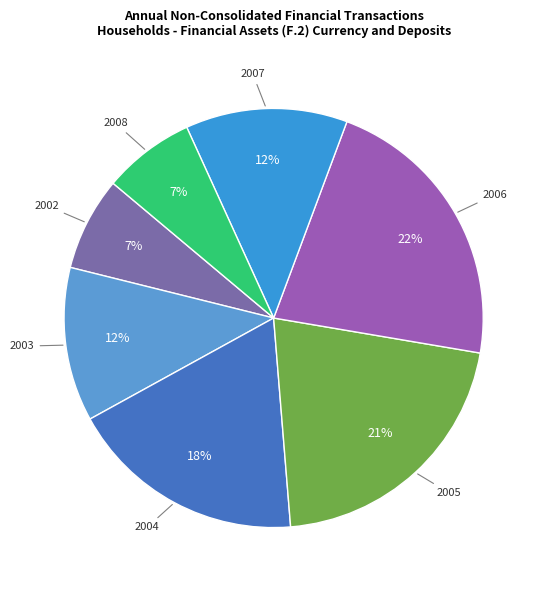

How many slices are in this pie chart?

7